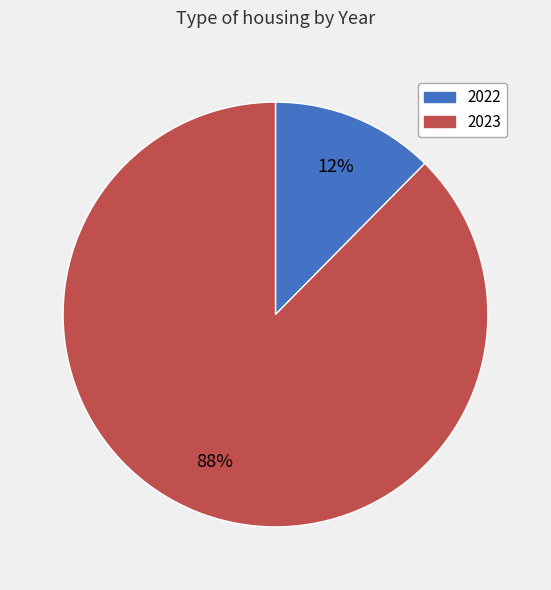

Rank the categories by value from highest to lowest.

2023, 2022